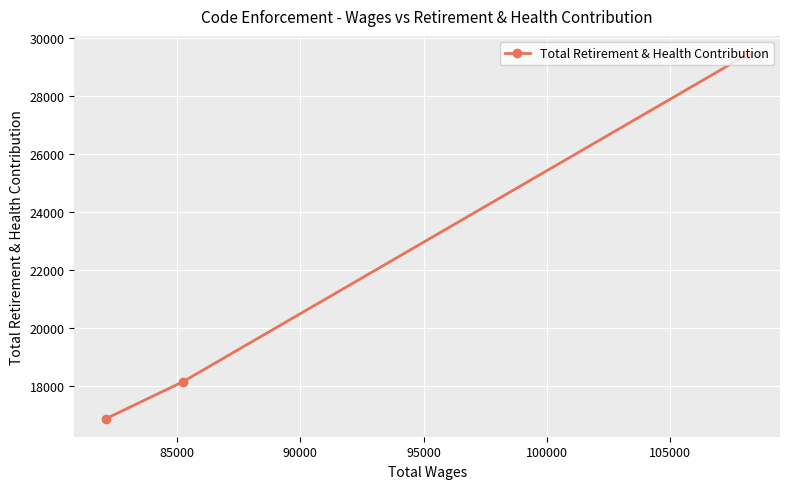

Count the values in the range 16895 to 29453.

3